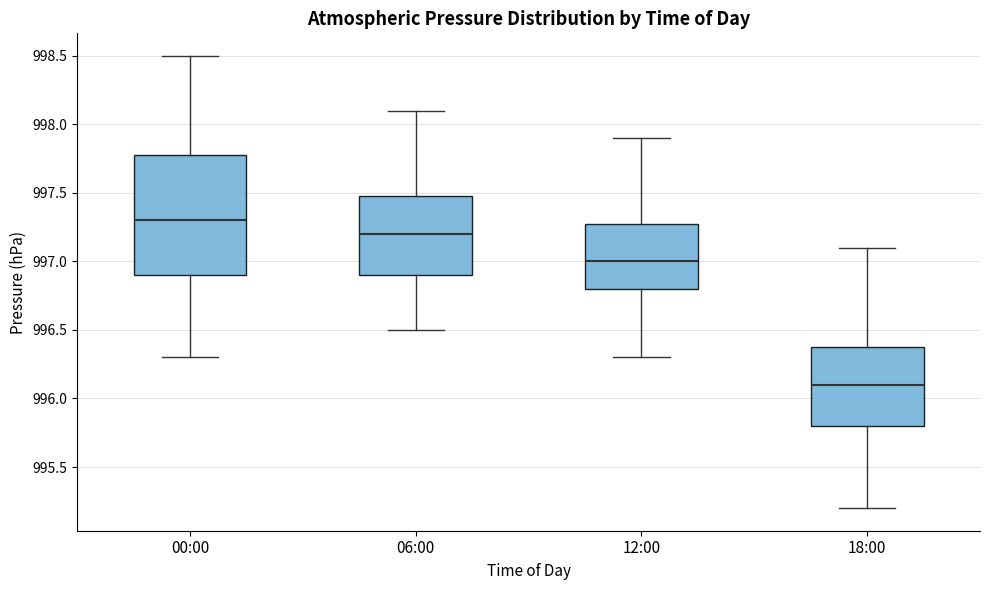

Which box has the lowest median line?

18:00